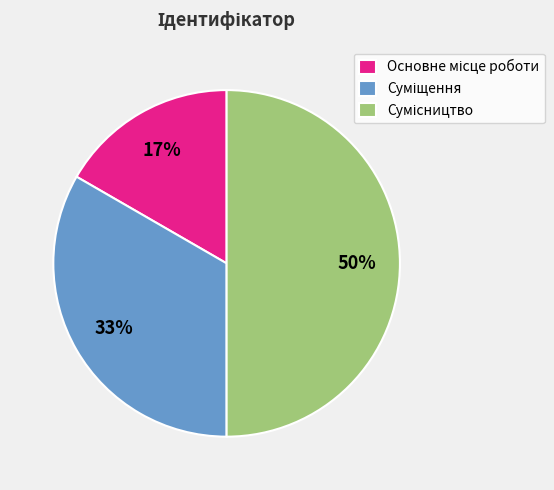

How many segments does this pie chart have?

3